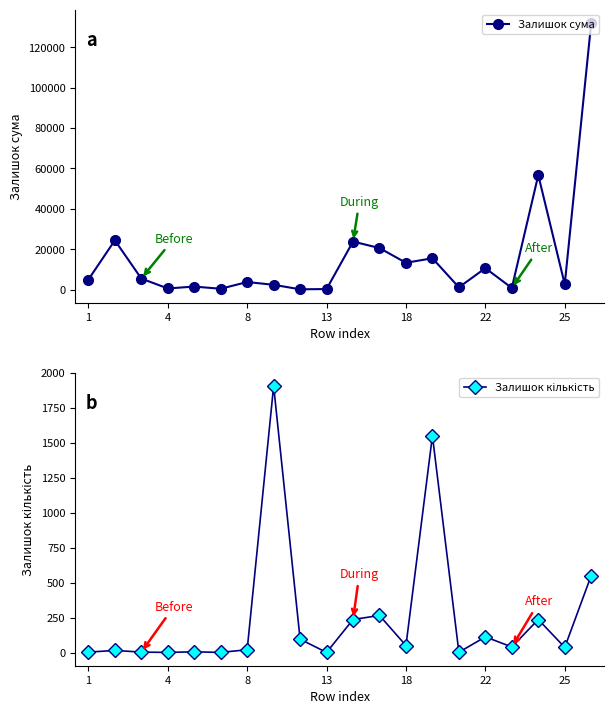

How many values in the Залишок кількість series exceed 40?

9